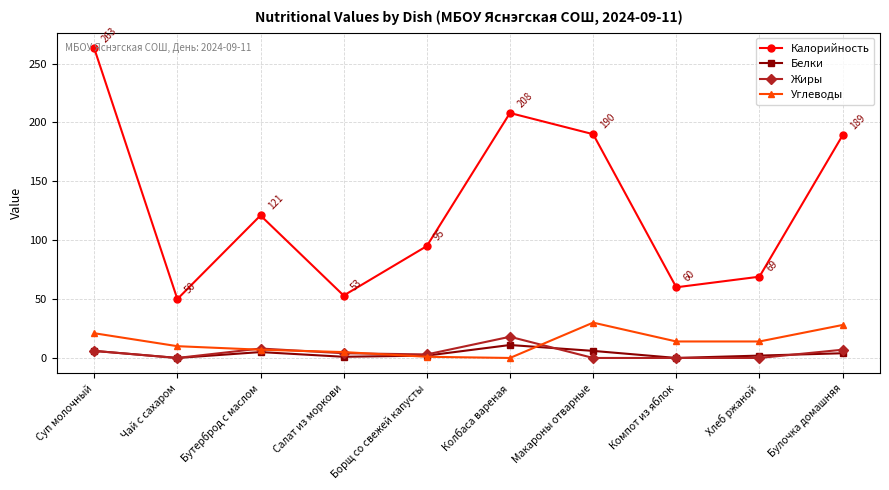

At which category does Жиры reach its first local valley?

Чай с сахаром